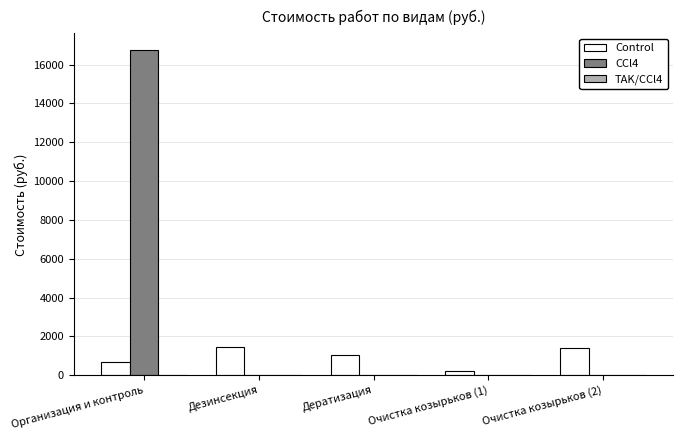

The value of Control at Дезинсекция is 1464.6. True or false?

True